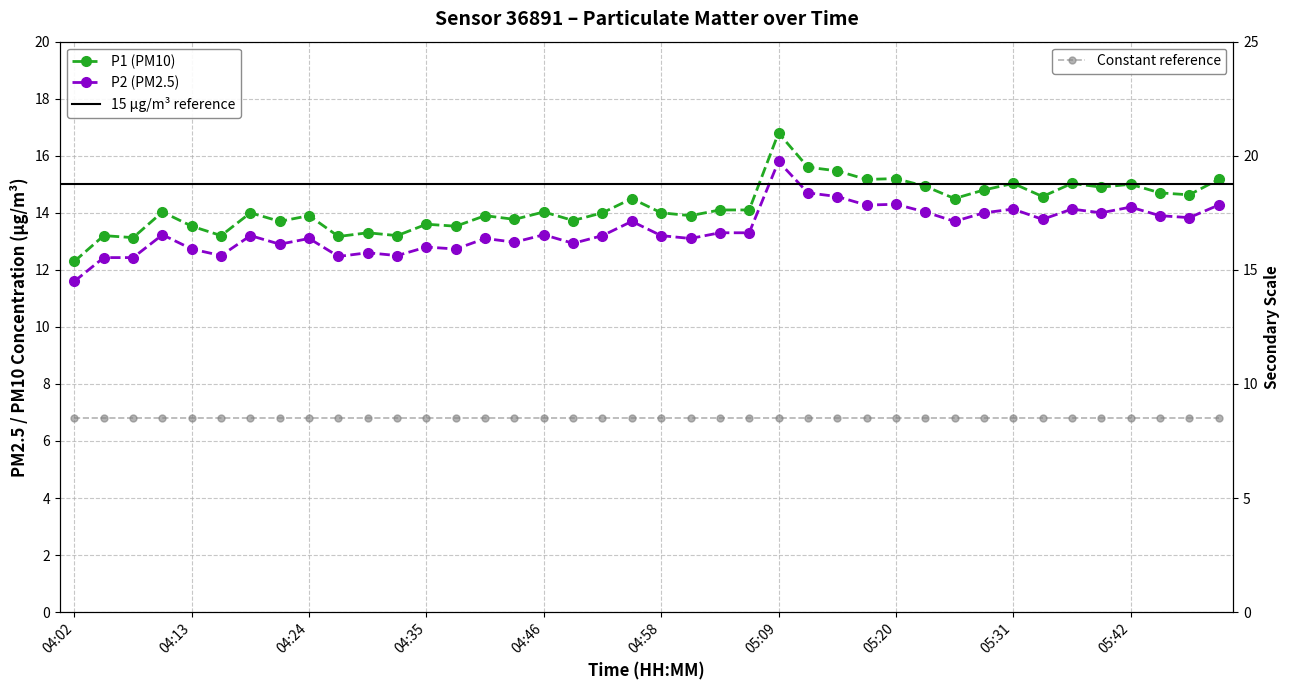

At which label does P2 reach its peak?

05:09